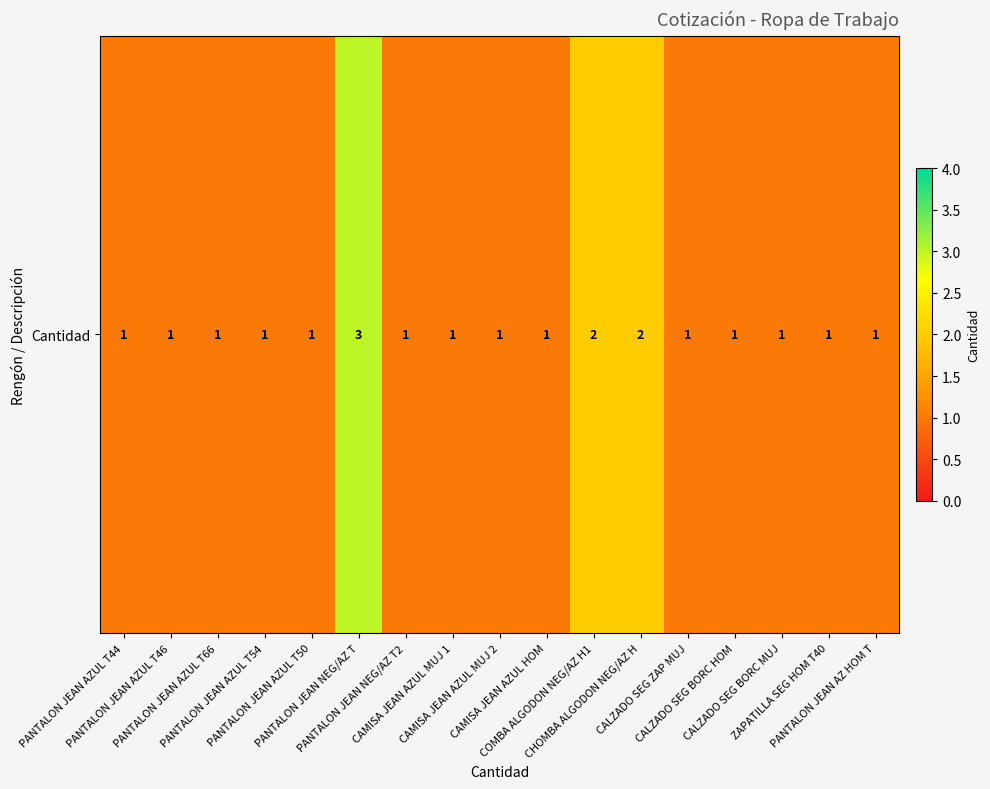

Between PANTALON JEAN NEG/AZ T and PANTALON JEAN AZUL T50, which is larger?

PANTALON JEAN NEG/AZ T